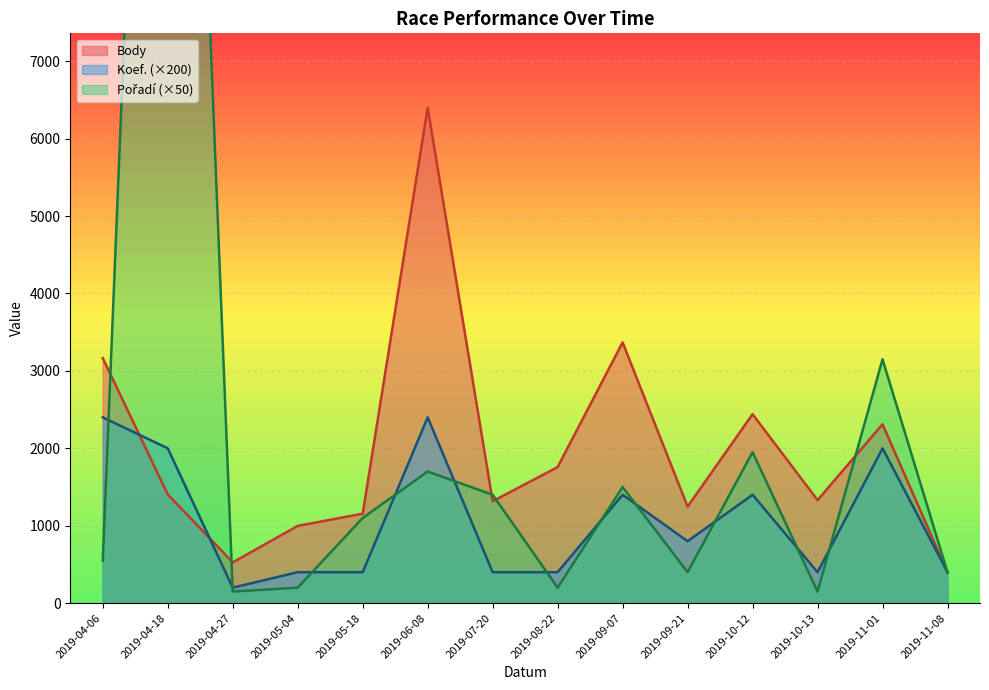

Reading right to left, transcribe all the data shown in this chart.

Body: 2019-11-08=396	2019-11-01=2311	2019-10-13=1331	2019-10-12=2441	2019-09-21=1247	2019-09-07=3368	2019-08-22=1758	2019-07-20=1316	2019-06-08=6400	2019-05-18=1156	2019-05-04=998	2019-04-27=527	2019-04-18=1404	2019-04-06=3165
Koef.: 2019-11-08=400	2019-11-01=2000	2019-10-13=400	2019-10-12=1400	2019-09-21=800	2019-09-07=1400	2019-08-22=400	2019-07-20=400	2019-06-08=2400	2019-05-18=400	2019-05-04=400	2019-04-27=200	2019-04-18=2000	2019-04-06=2400
Pořadí: 2019-11-08=400	2019-11-01=3150	2019-10-13=150	2019-10-12=1950	2019-09-21=400	2019-09-07=1500	2019-08-22=200	2019-07-20=1400	2019-06-08=1700	2019-05-18=1100	2019-05-04=200	2019-04-27=150	2019-04-18=21050	2019-04-06=550